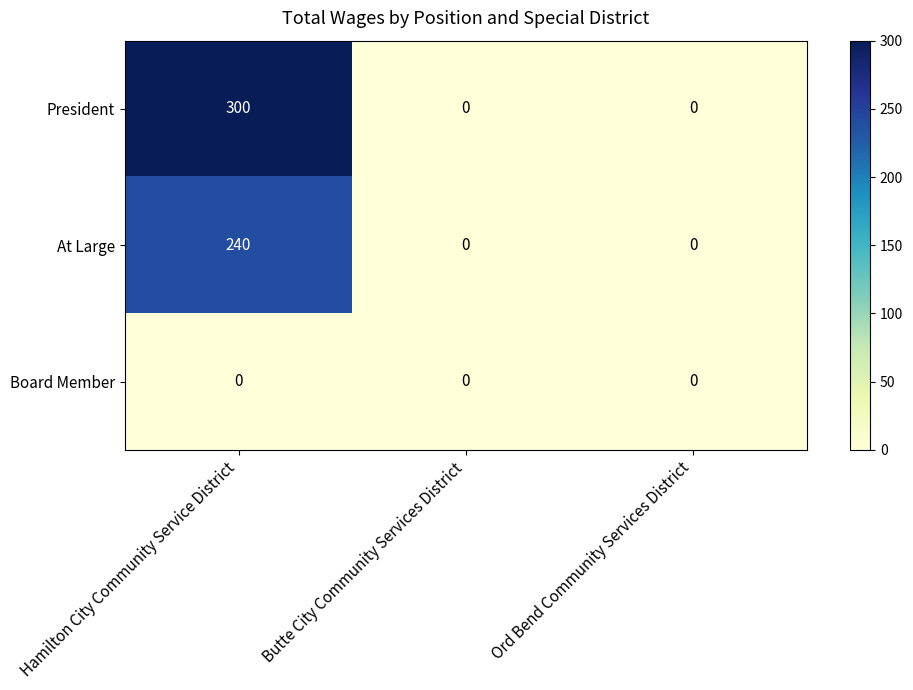

Read the At Large value at Hamilton City Community Service District.

240